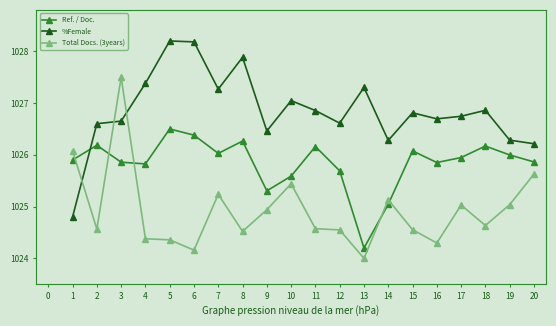

The value of Total Docs. (3years) at 17 is 1025.0. True or false?

True